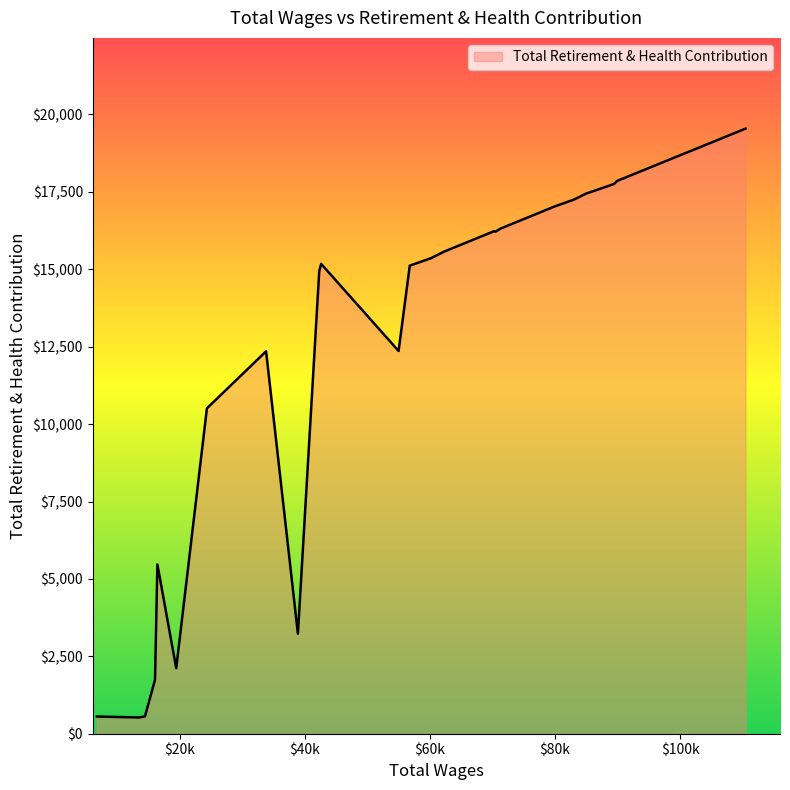

What is the change in value from 84955.0 to 60187.0?

-2083